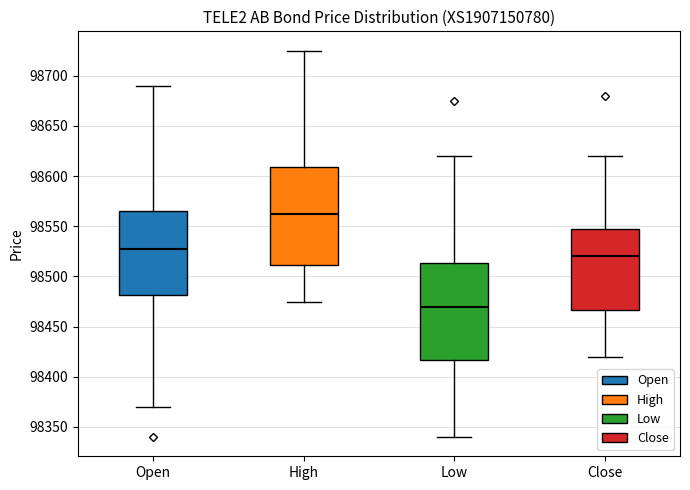

Reading left to right, read every box against the y-axis: the position of its median line, the range the box covers, and the ends of its whiskers. The values are not printed on the chart, so give them approximately, as read against the axis.

Open: median 98530, box 98480 to 98565, whiskers 98370 to 98690
High: median 98565, box 98510 to 98610, whiskers 98475 to 98725
Low: median 98470, box 98415 to 98515, whiskers 98340 to 98620
Close: median 98520, box 98465 to 98550, whiskers 98420 to 98620